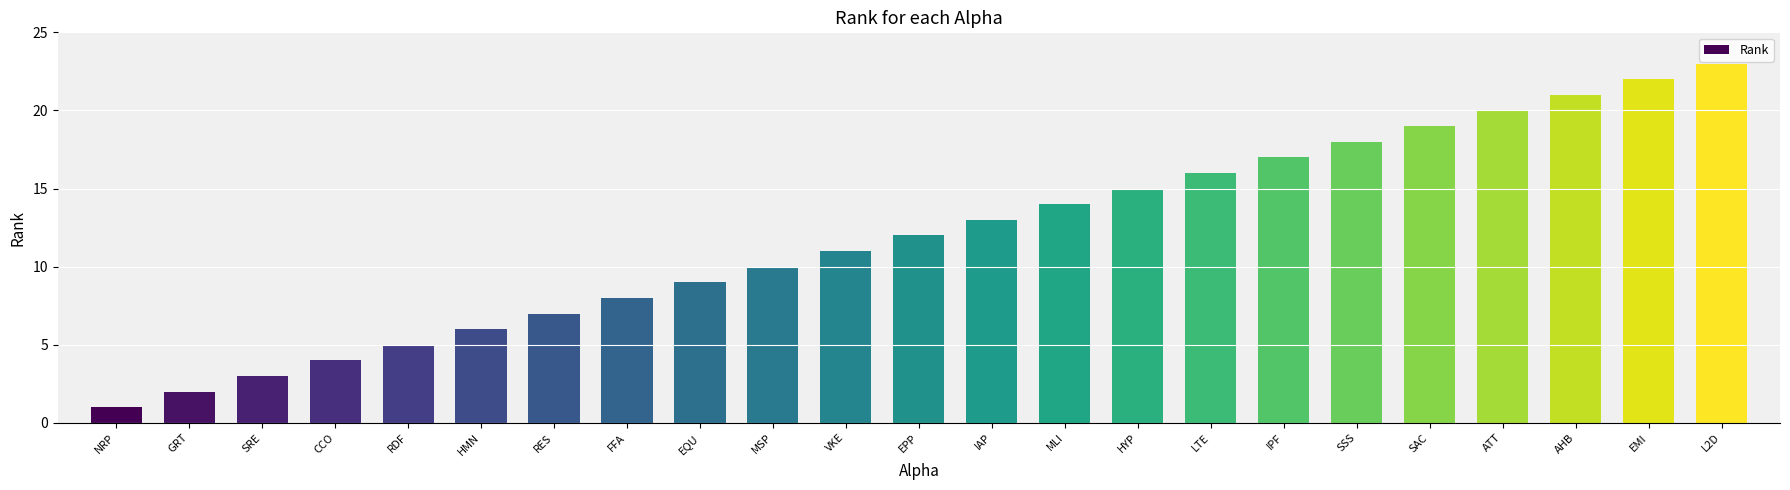

Is it true that the value at MSP is 10?

True